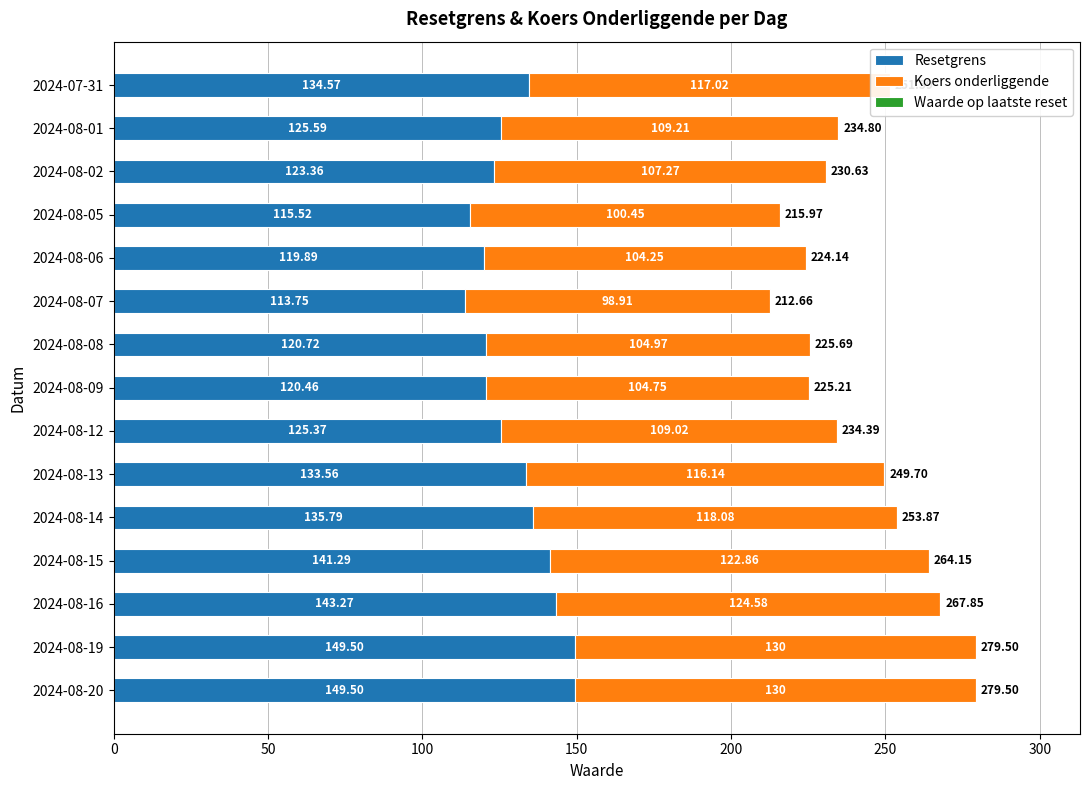

Where is Resetgrens nearest to the value 131?

2024-08-13